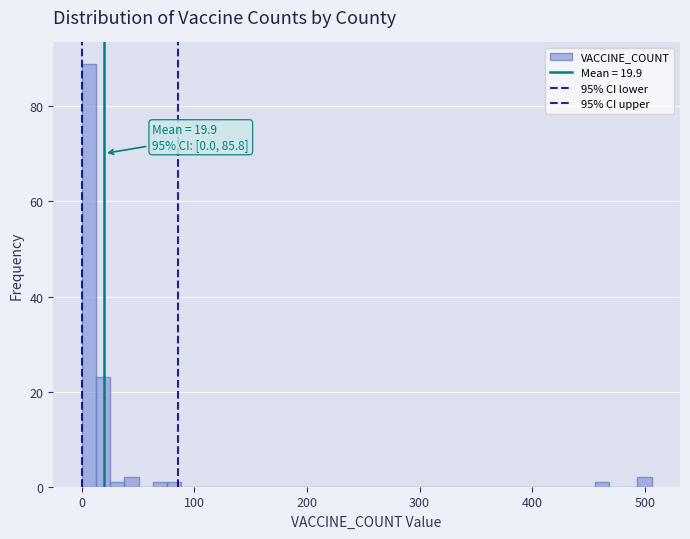

Around what value on the x-axis is the tallest bar? Give the approximate position of its centre, as read against the axis.

10